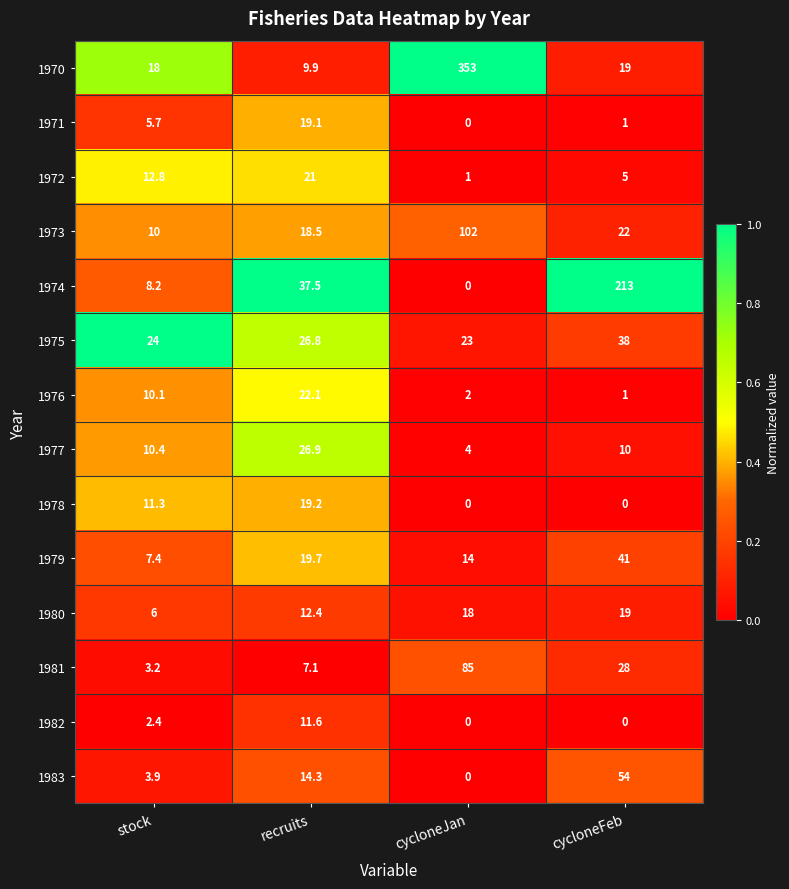

Is the value of 1978 at cycloneJan greater than the value of 1976 at stock?

No